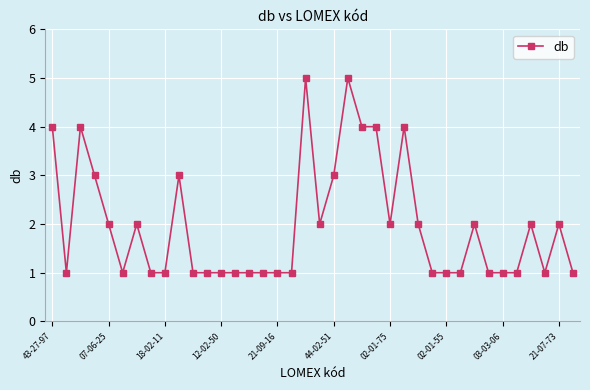

Is this an area chart (filled region under the line)?

No